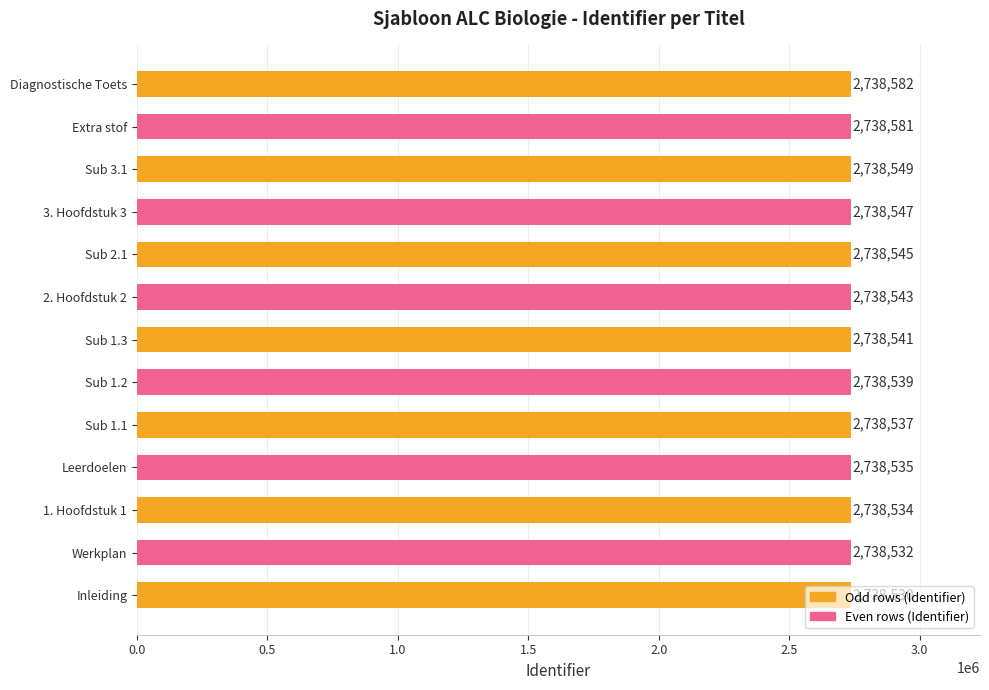

What is the greatest value displayed?

2738582